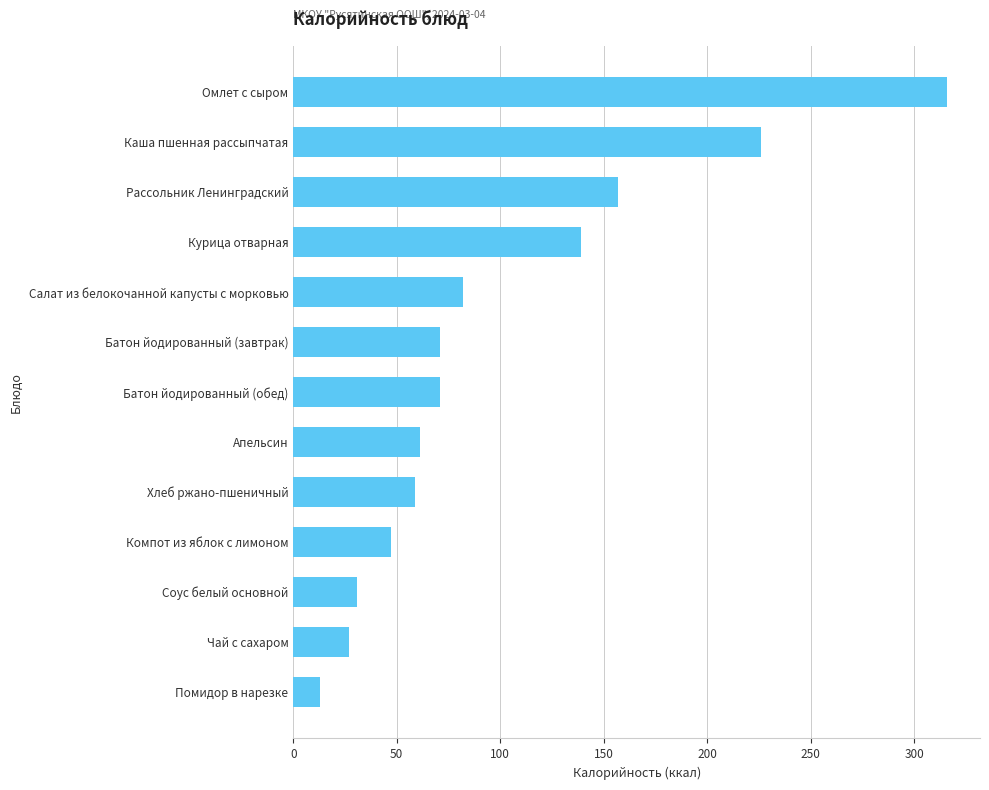

What is the change in value from Батон йодированный (завтрак) to Чай с сахаром?

-44